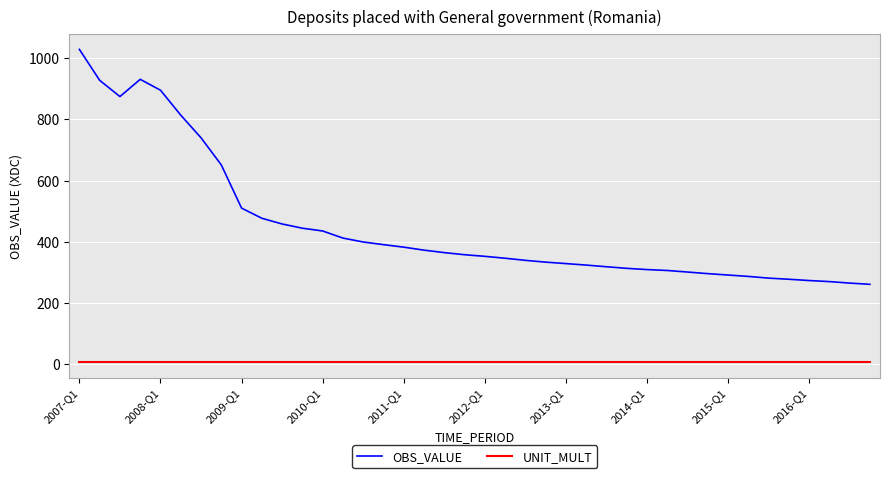

True or false: UNIT_MULT and OBS_VALUE cross at least once.

False